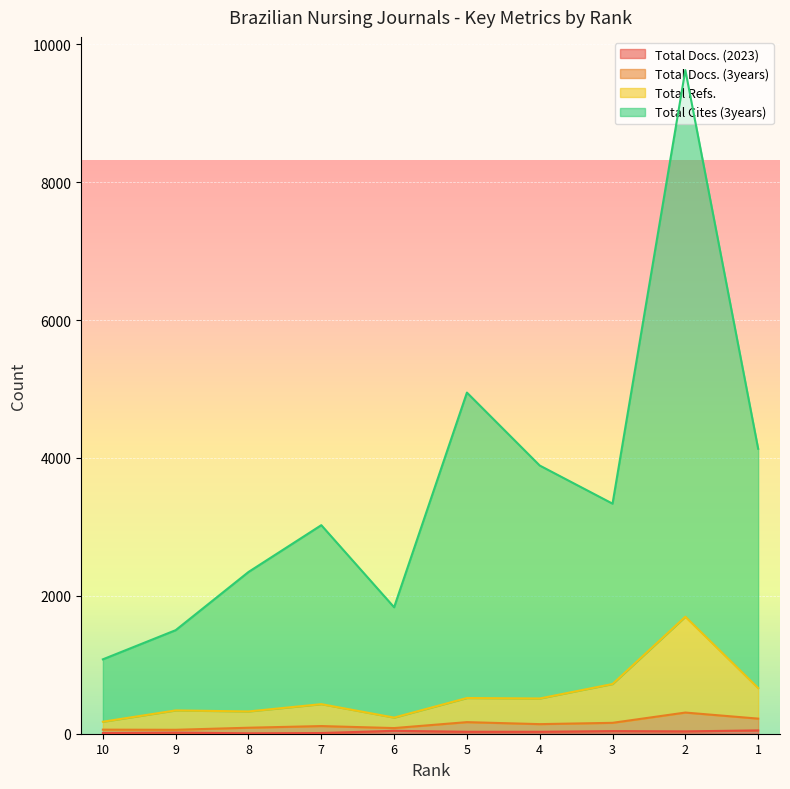

What is the spread (max minus min) of values at 7?

3015